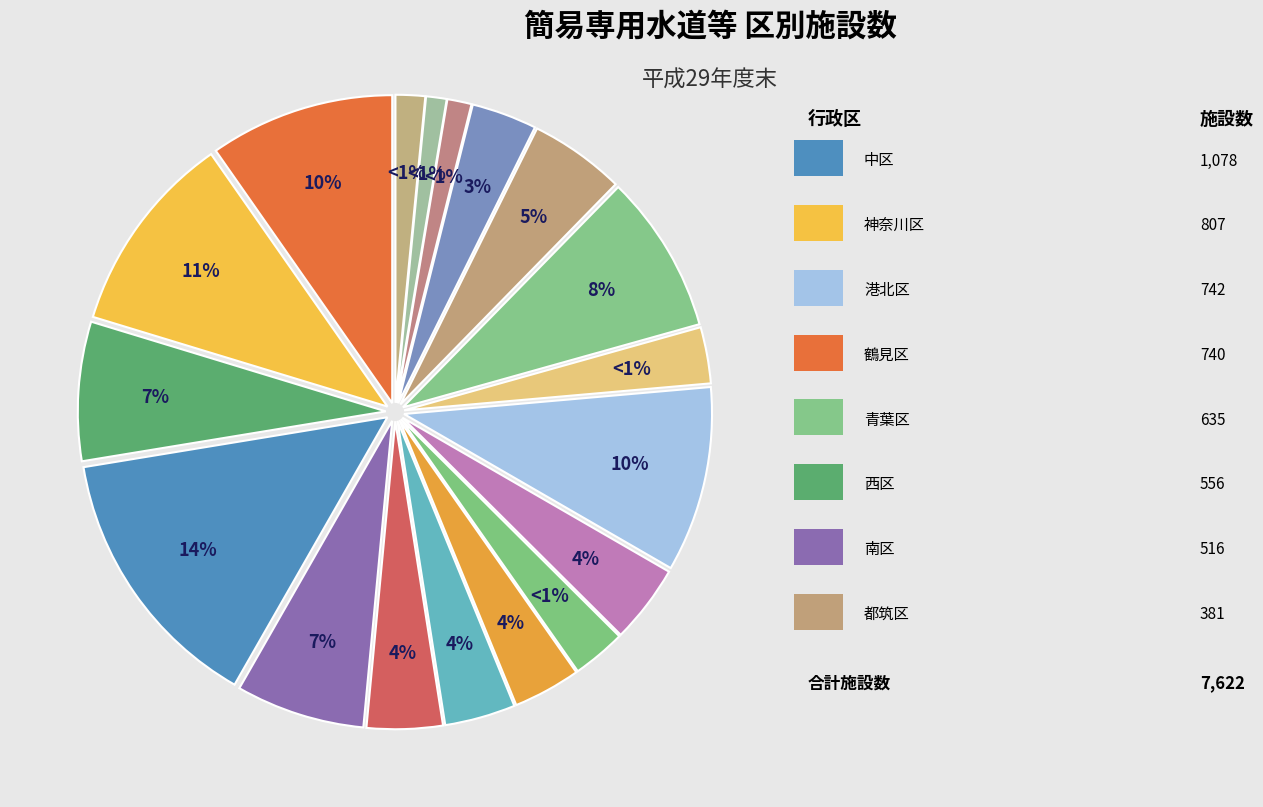

Does 戸塚区 account for over 50% of the chart?

No